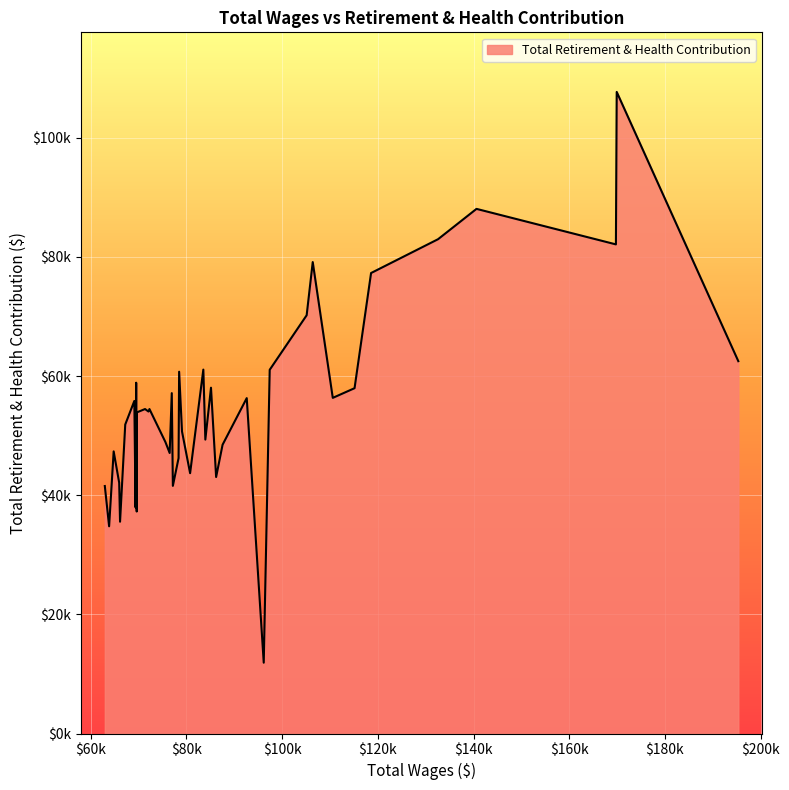

Does the chart have visible grid lines?

Yes